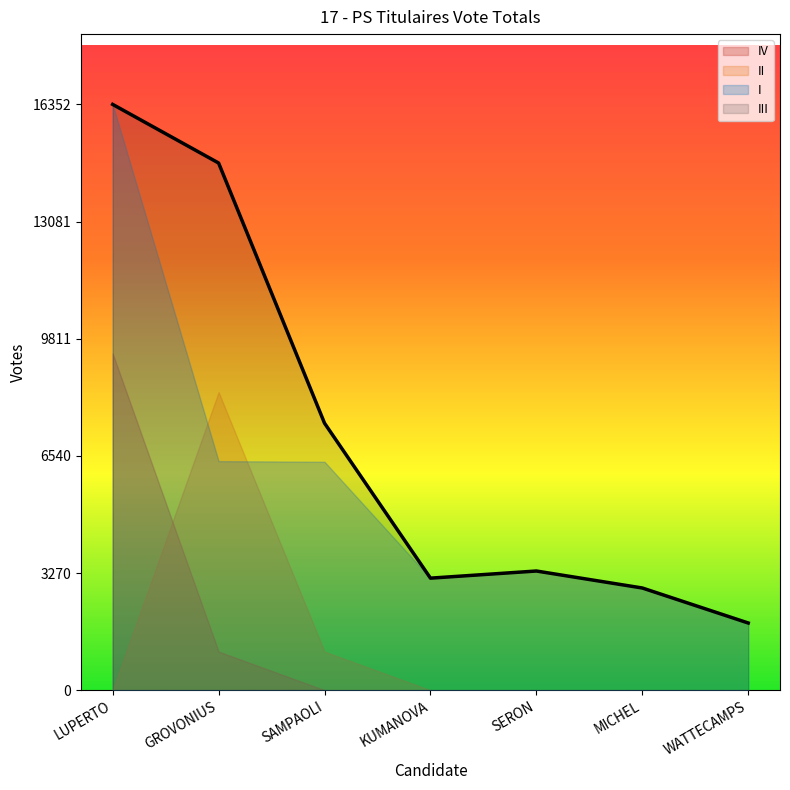

Which series has the largest range (max minus min)?

I